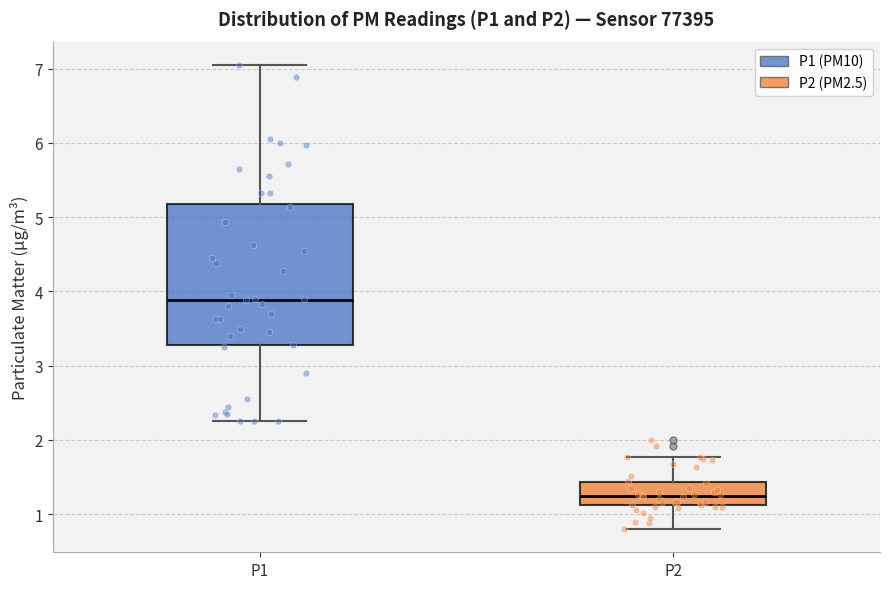

Which box's median line is the lowest?

P2